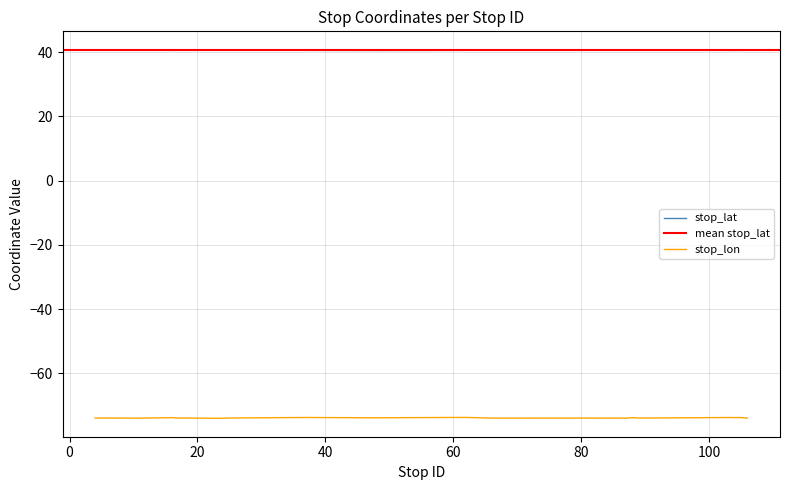

What is the sum of the stop_lat values at 53 and 49?

81.1